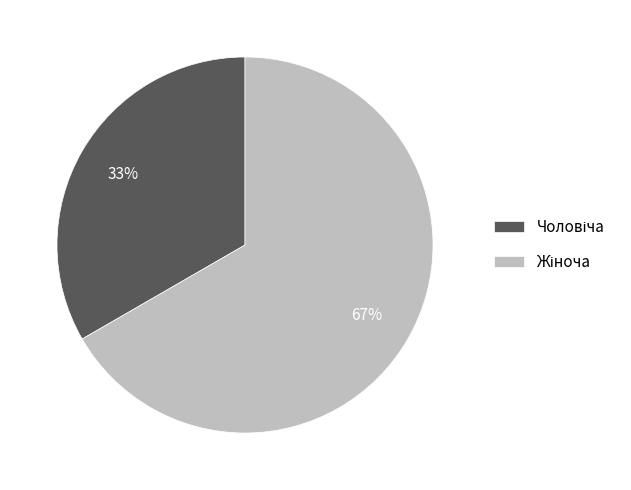

To the nearest percent, what is the average slice percentage?

50%